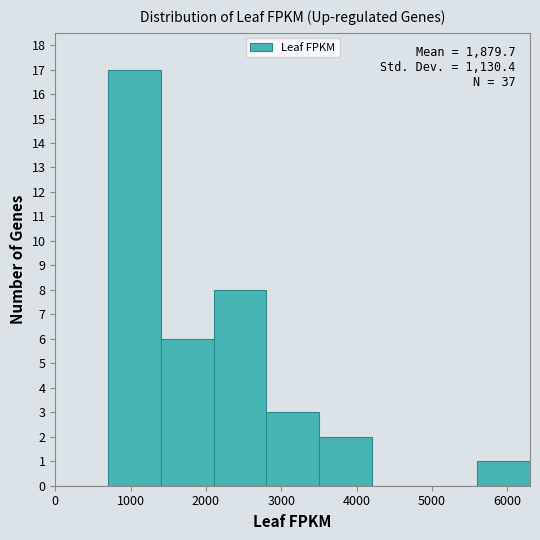

Over which range of the x-axis is the bar tallest?

700 to 1400